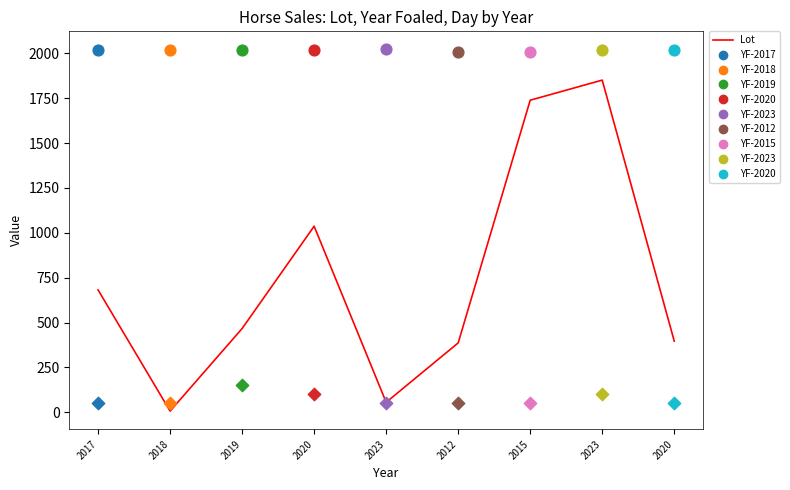

Which has a higher value, 2020 or 2020?

2020